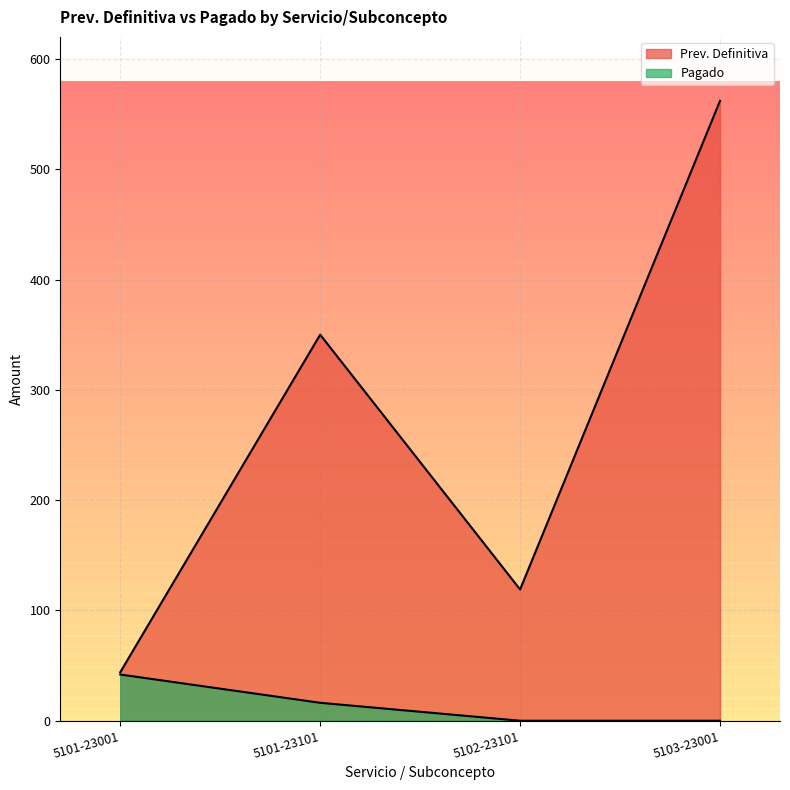

Which series has the largest range (max minus min)?

Prev. Definitiva